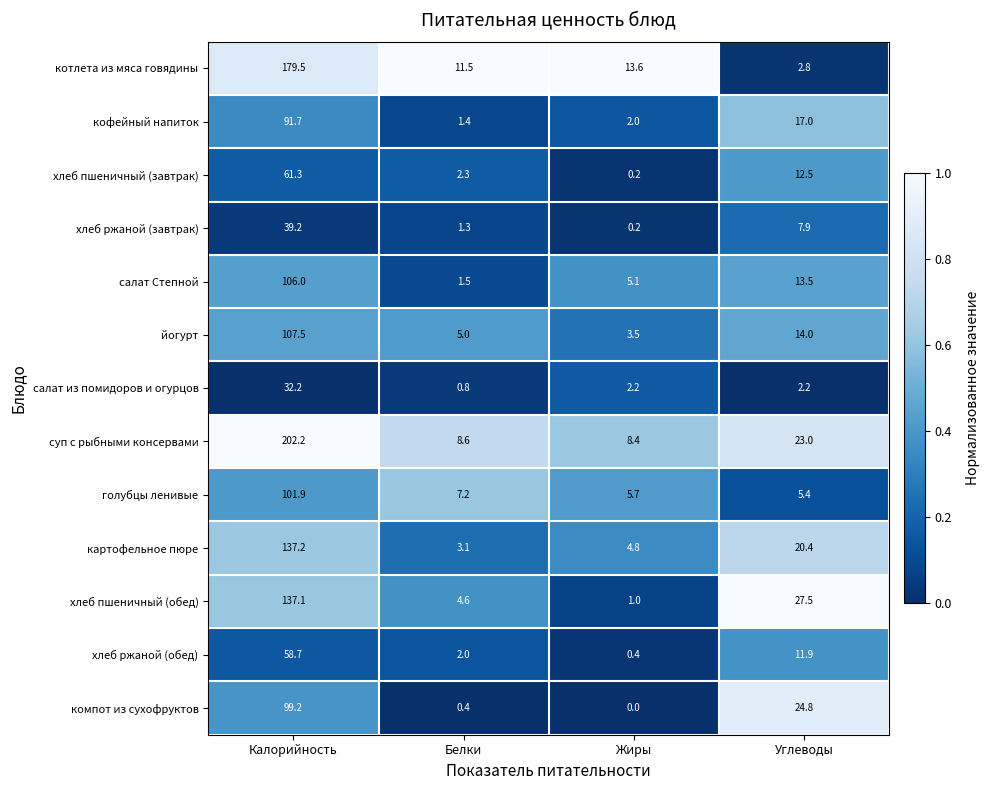

Which category has the lowest value across all series?

Жиры